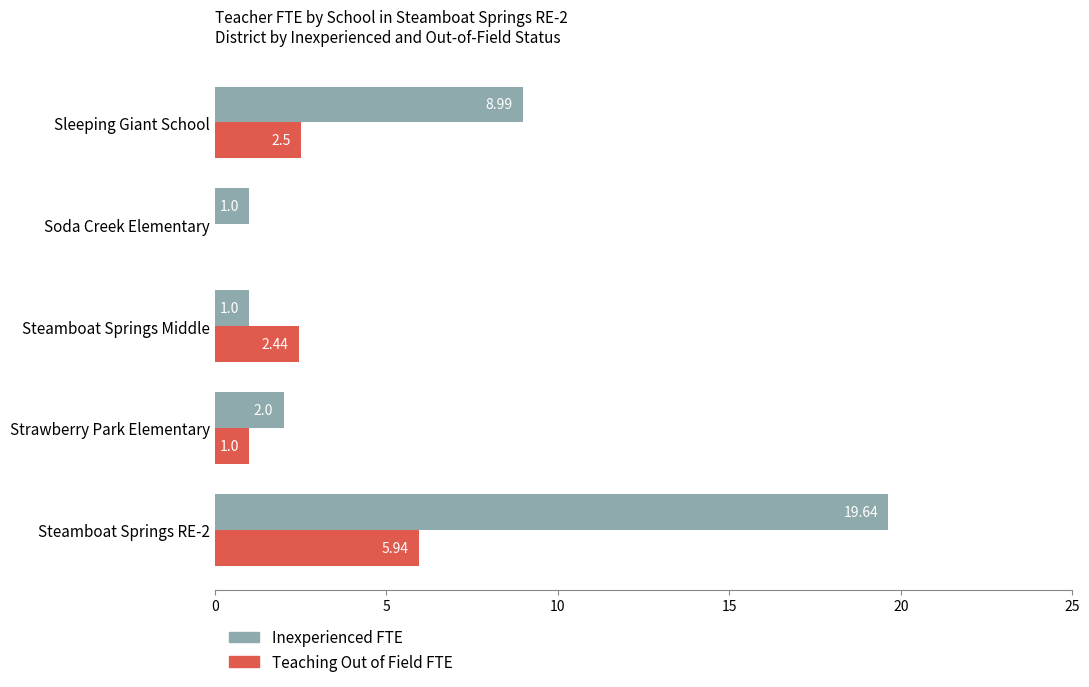

At which category is the sum across all series the highest?

Steamboat Springs RE-2